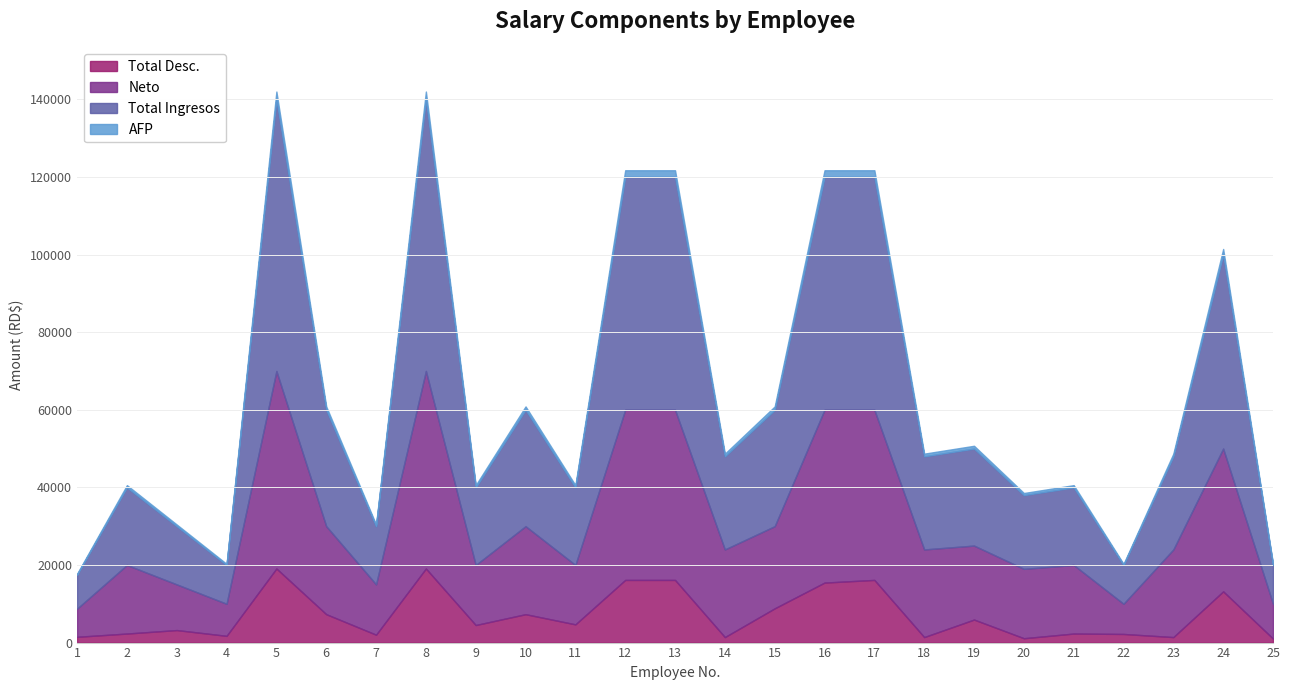

Reading left to right, transcribe all the data shown in this chart.

Total Desc.: 1=1489.0	2=2330.3	3=3224.8	4=1739.3	5=19092.9	6=7319.9	7=2034.8	8=19092.9	9=4524.9	10=7319.9	11=4696.5	12=16149.6	13=16149.6	14=1418.4	15=8829.8	16=15463.4	17=16149.6	18=1418.4	19=5932.9	20=1122.9	21=2330.3	22=2223.7	23=1418.4	24=13206.4	25=1033.7
Neto: 1=7261.0	2=17669.7	3=11775.1	4=8260.7	5=50907.1	6=22680.1	7=12965.2	8=50907.1	9=15475.1	10=22680.1	11=15303.5	12=43850.4	13=43850.4	14=22581.6	15=21170.2	16=44536.6	17=43850.4	18=22581.6	19=19067.1	20=17877.1	21=17669.7	22=7776.3	23=22581.6	24=36793.6	25=8966.4
Total Ingresos: 1=8750.0	2=20000.0	3=15000.0	4=10000.0	5=70000.0	6=30000.0	7=15000.0	8=70000.0	9=20000.0	10=30000.0	11=20000.0	12=60000.0	13=60000.0	14=24000.0	15=30000.0	16=60000.0	17=60000.0	18=24000.0	19=25000.0	20=19000.0	21=20000.0	22=10000.0	23=24000.0	24=50000.0	25=10000.0
AFP: 1=251.1	2=574.0	3=430.5	4=287.0	5=2009.0	6=861.0	7=430.5	8=2009.0	9=574.0	10=861.0	11=574.0	12=1722.0	13=1722.0	14=688.8	15=861.0	16=1722.0	17=1722.0	18=688.8	19=717.5	20=545.3	21=574.0	22=287.0	23=688.8	24=1435.0	25=287.0